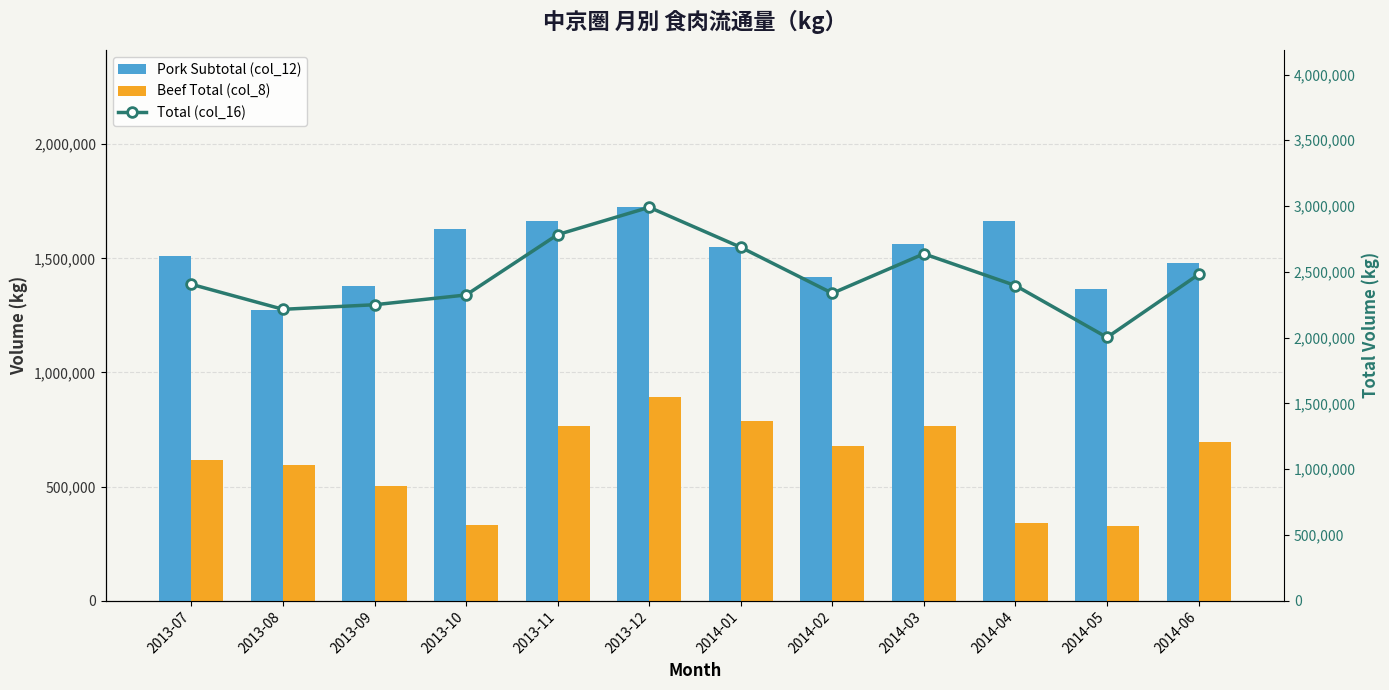

Which series changed the most between 2013-07 and 2013-08?

Pork Subtotal (col_12)